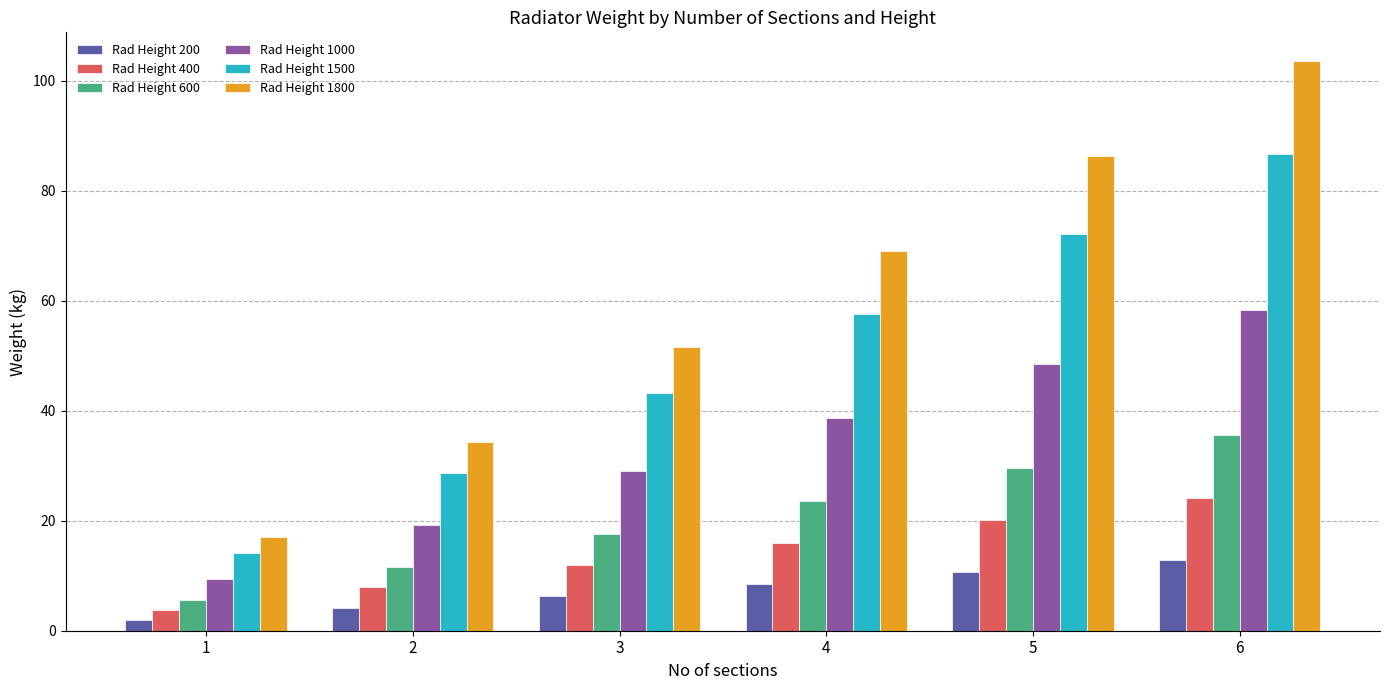

What is the value of the Rad Height 1500 bar at the 6th from the left?

86.6